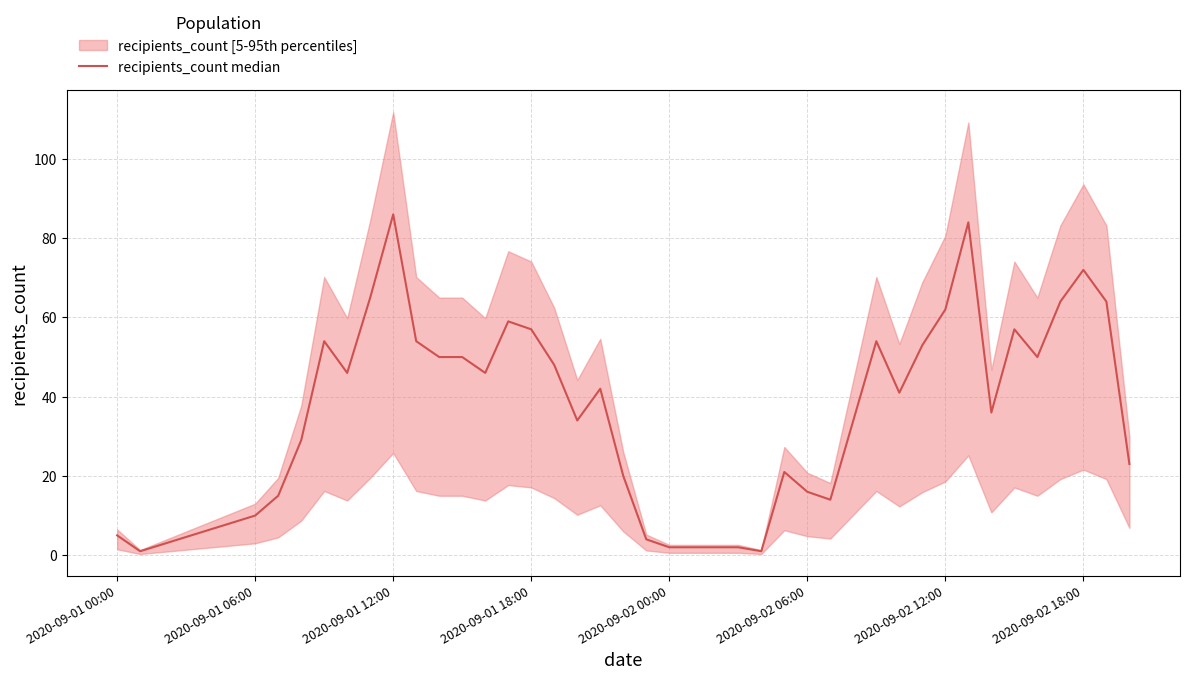

Count the number of values greater than 46.

18